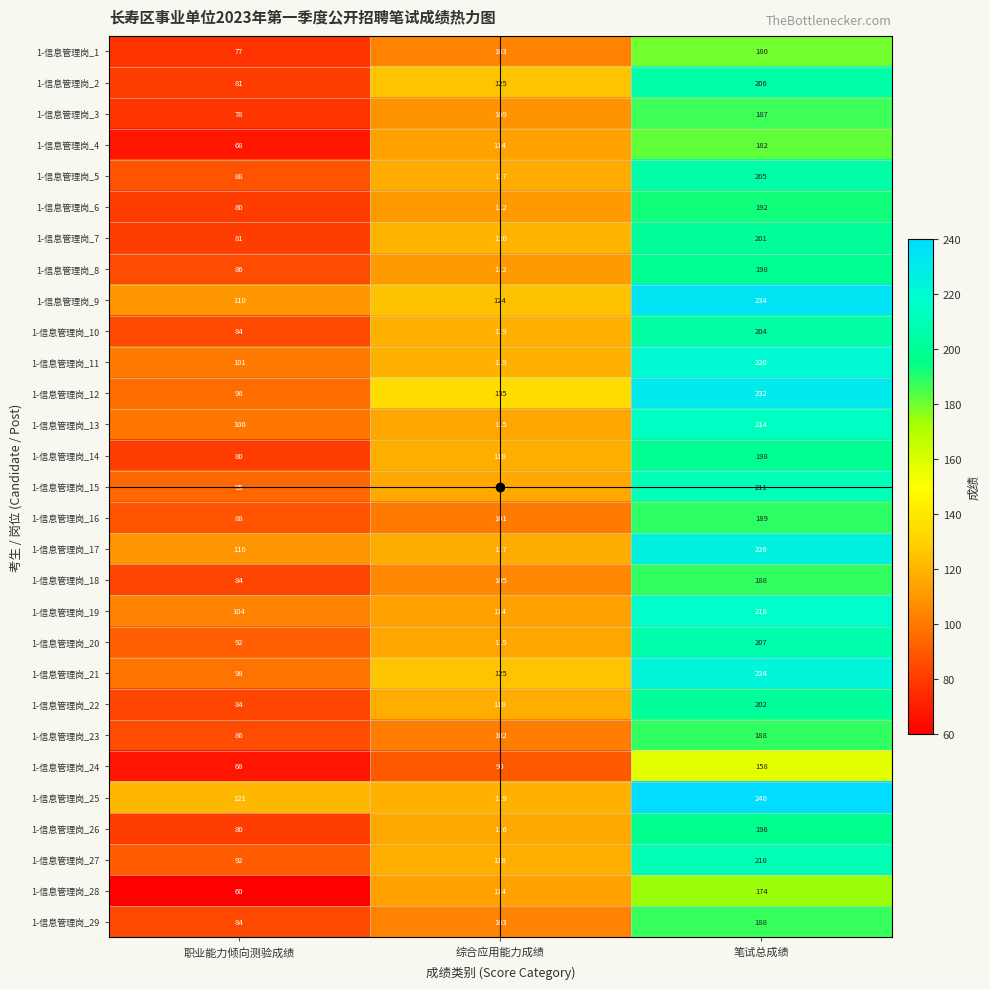

True or false: 1-信息管理岗_23 has a value of 86 at 职业能力倾向测验成绩.

True